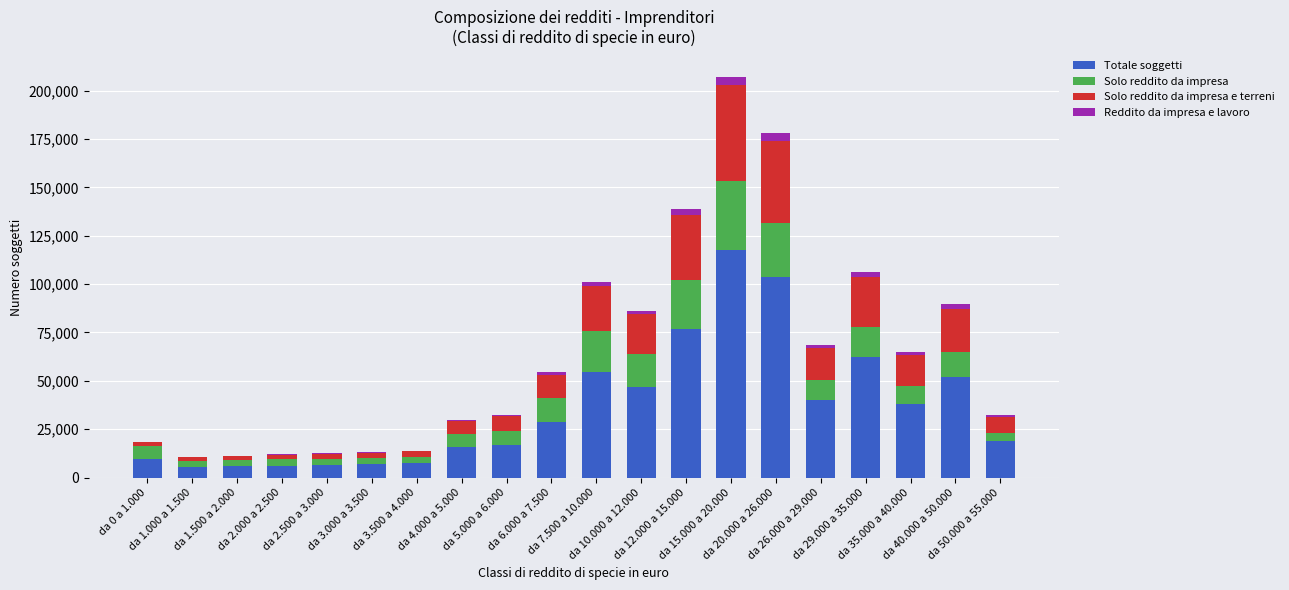

What are all the series names shown in the legend?

Totale soggetti, Solo reddito da impresa, Solo reddito da impresa e terreni, Reddito da impresa e lavoro